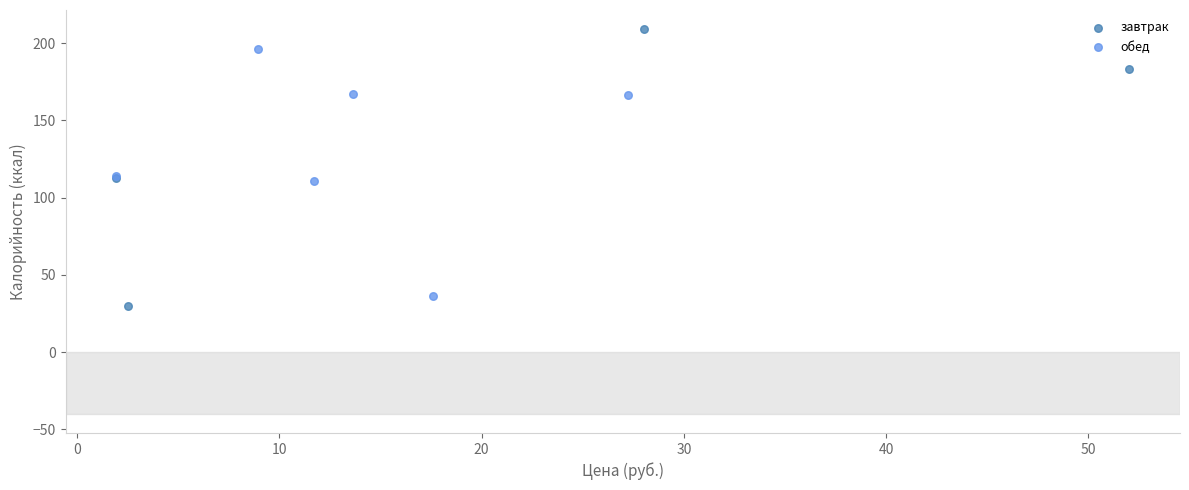

Which series contains the highest Y value?

завтрак